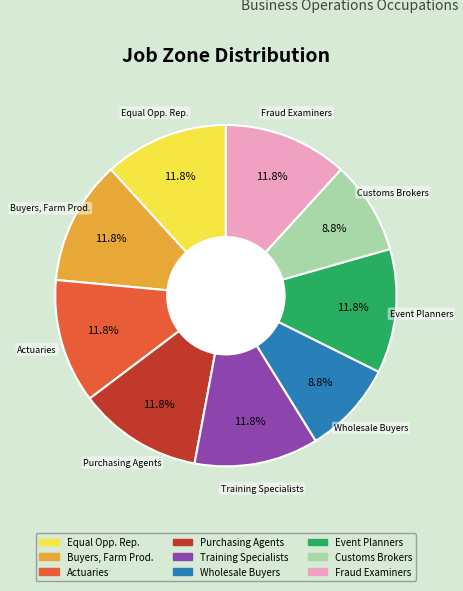

Count the number of slices in the pie.

9